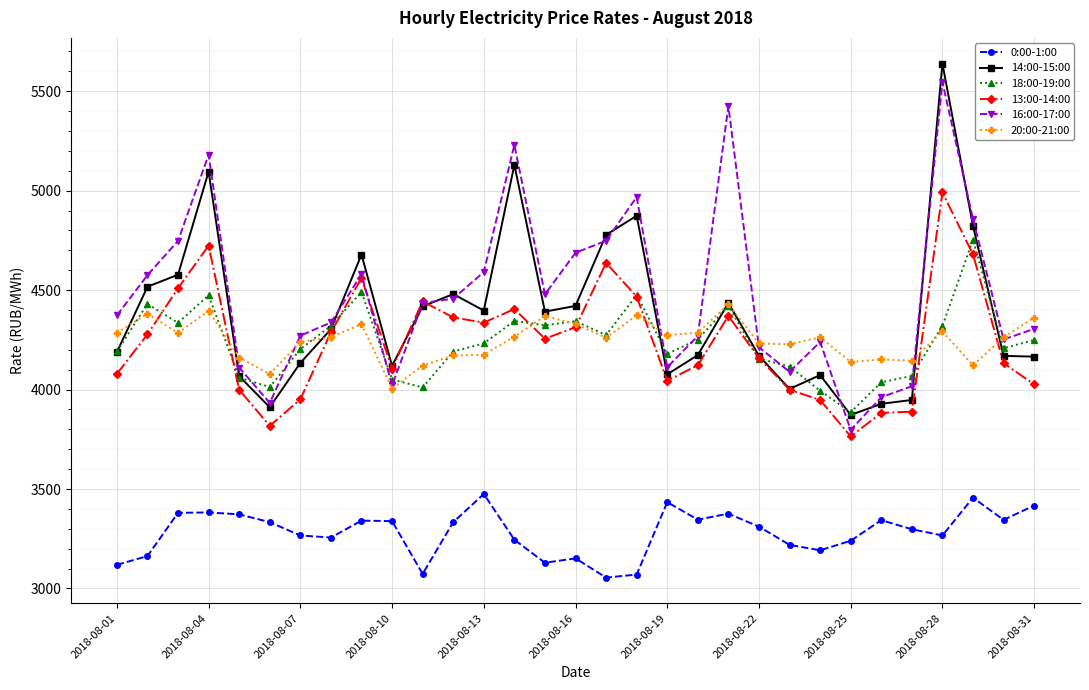

Which series has the widest spread of values?

14:00-15:00